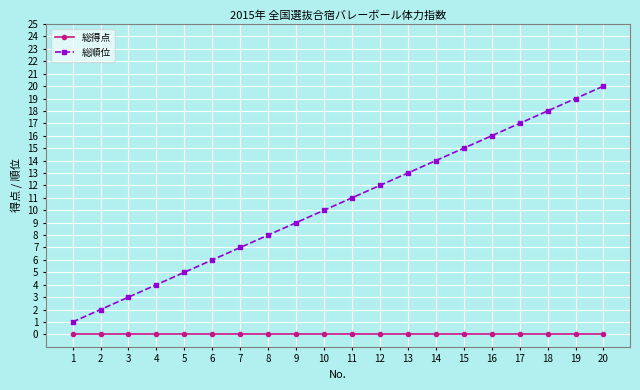

At which category is the sum across all series the highest?

20